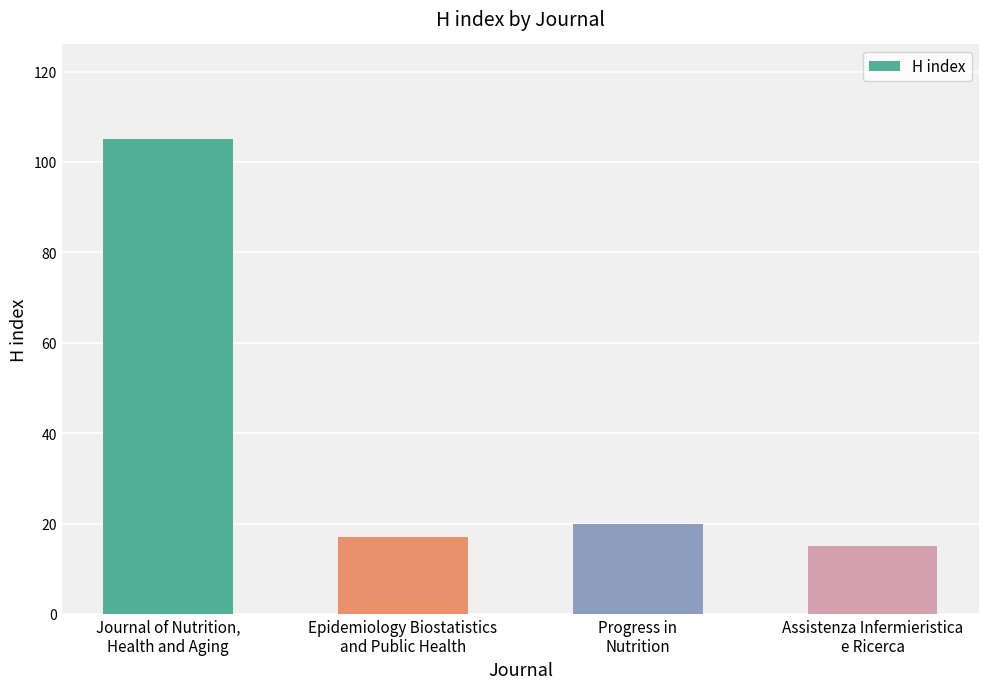

At which category does the chart reach its peak across all series?

Journal of Nutrition,
Health and Aging